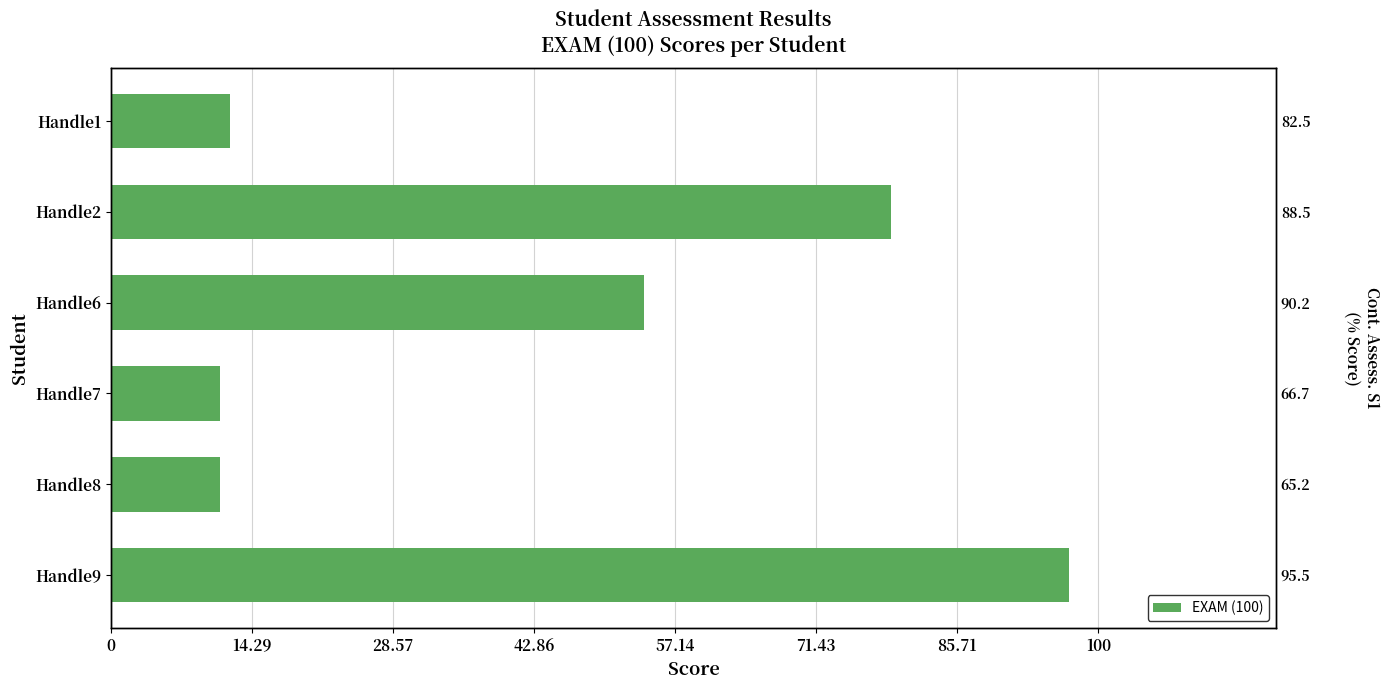

Reading left to right, what are all the values shown in this chart?

12	79	54	11	11	97